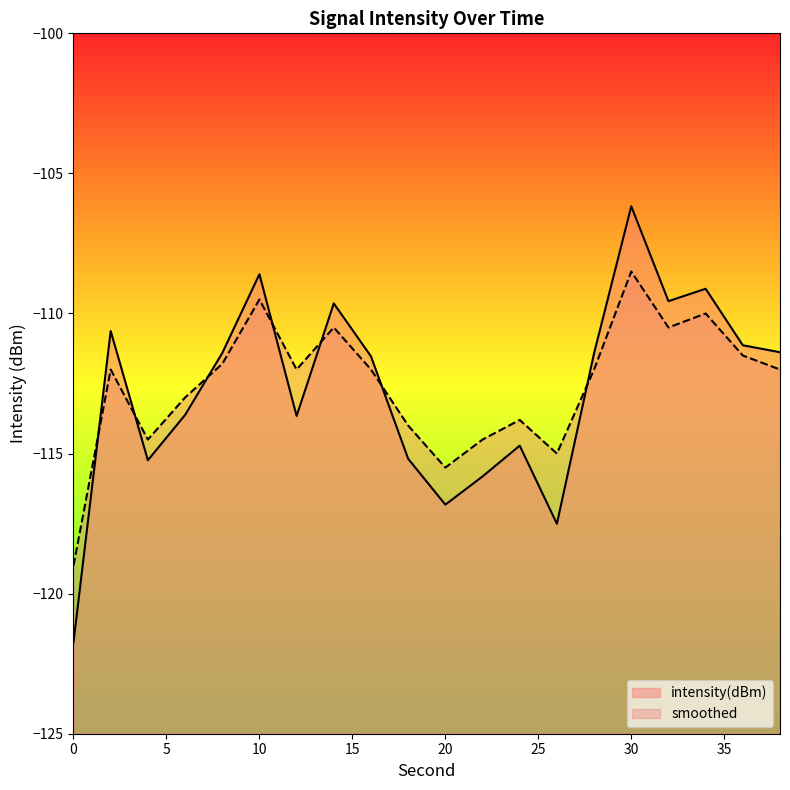

Which series has the largest range (max minus min)?

intensity(dBm)